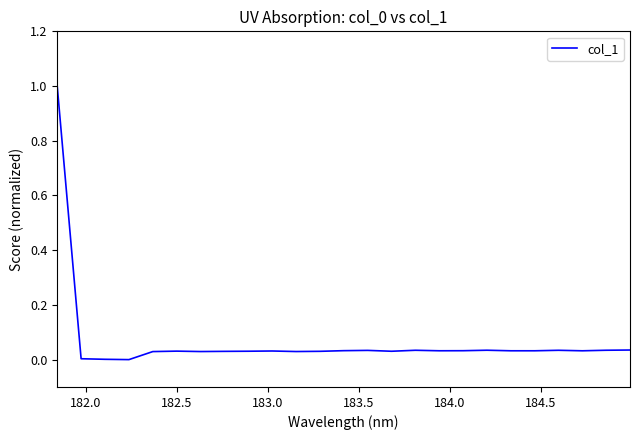

What is the difference between the maximum and minimum values?

1.0